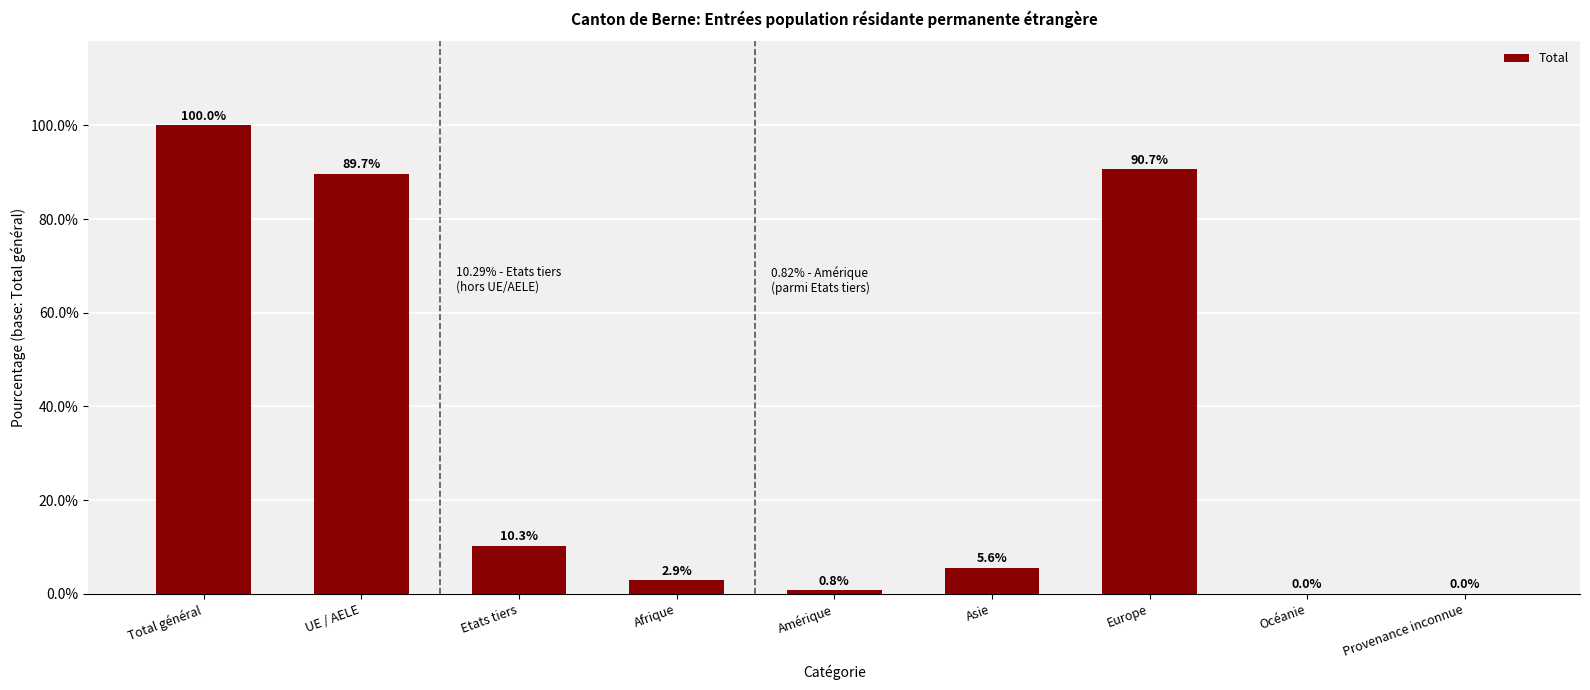

Reading right to left, transcribe all the data shown in this chart.

0.0	0.0	90.7	5.6	0.8	2.9	10.3	89.7	100.0